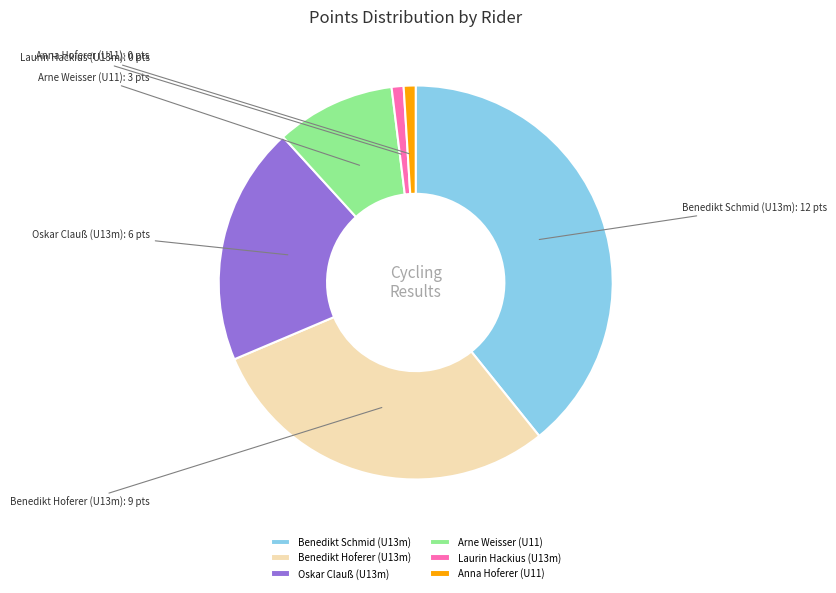

True or false: Benedikt Hoferer (U13m) accounts for 35% of the total.

False